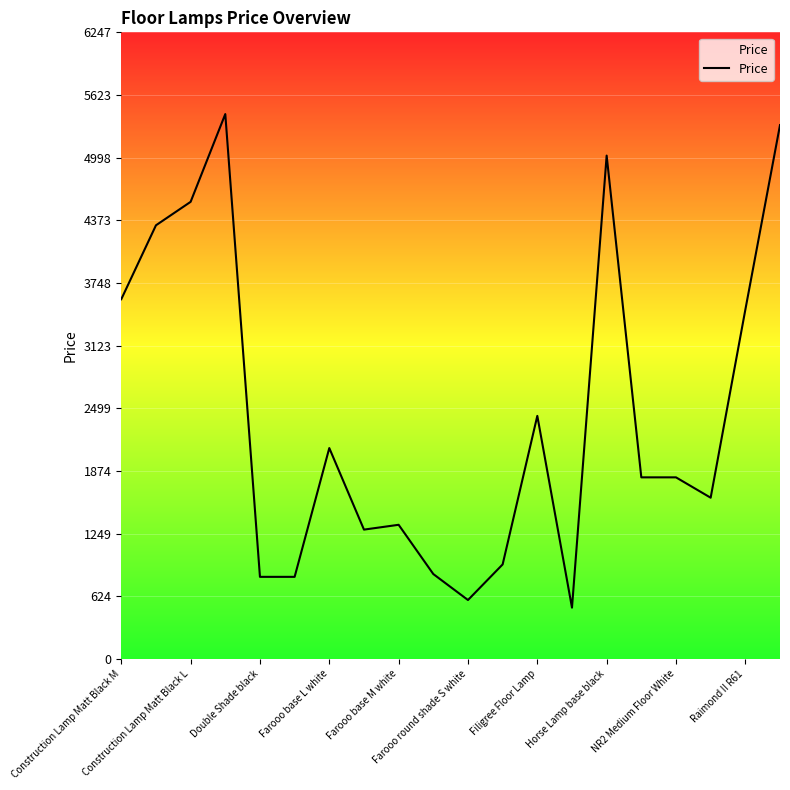

At which label is the value closest to 2972?

Raimond II R61